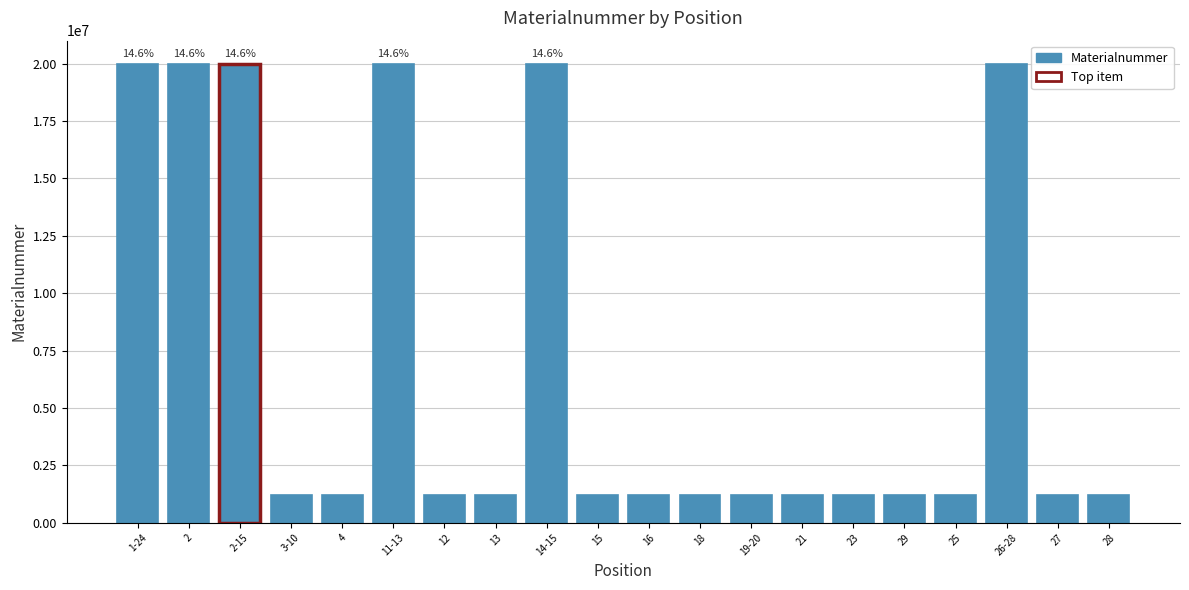

Does the chart contain stacked bars?

No